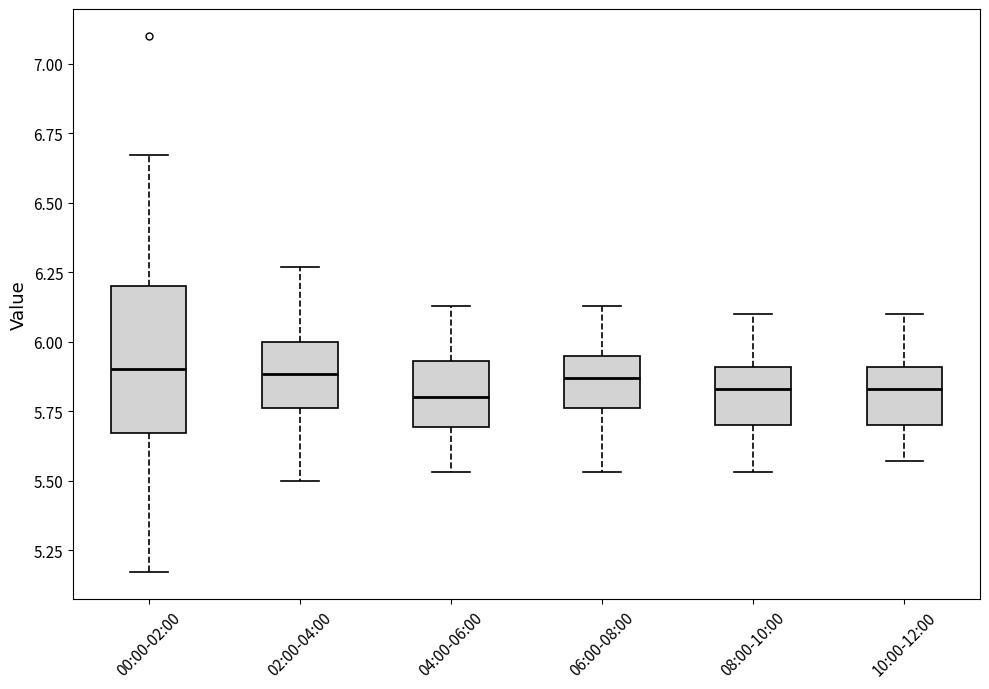

Where is the lower edge of the box for 10:00-12:00 on the y-axis? The values are not printed on the chart, so give them approximately, as read against the axis.

5.70